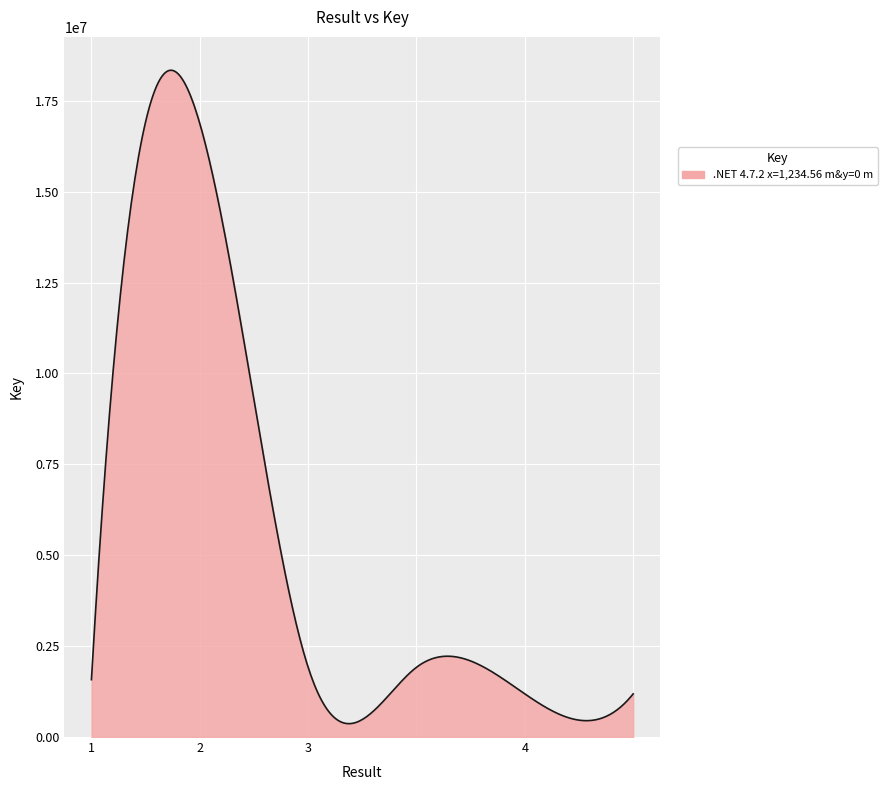

What is the greatest value displayed?

18342387.2